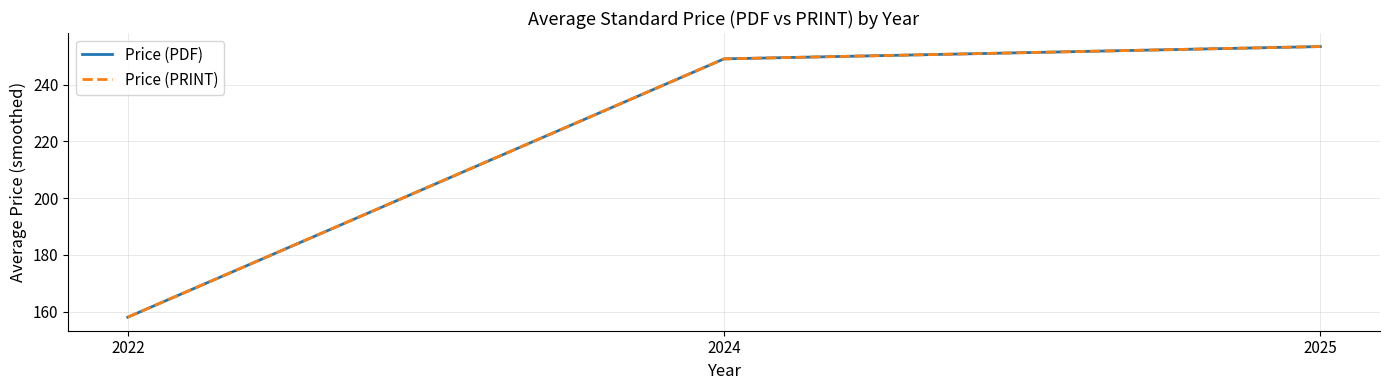

Does the chart have visible grid lines?

Yes